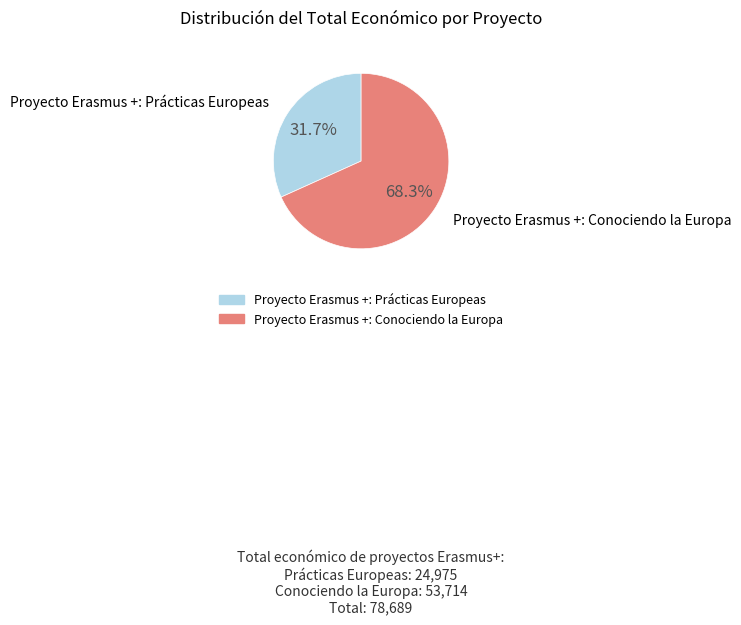

To the nearest percent, what percentage of the pie is Proyecto Erasmus +: Conociendo la Europa?

68%